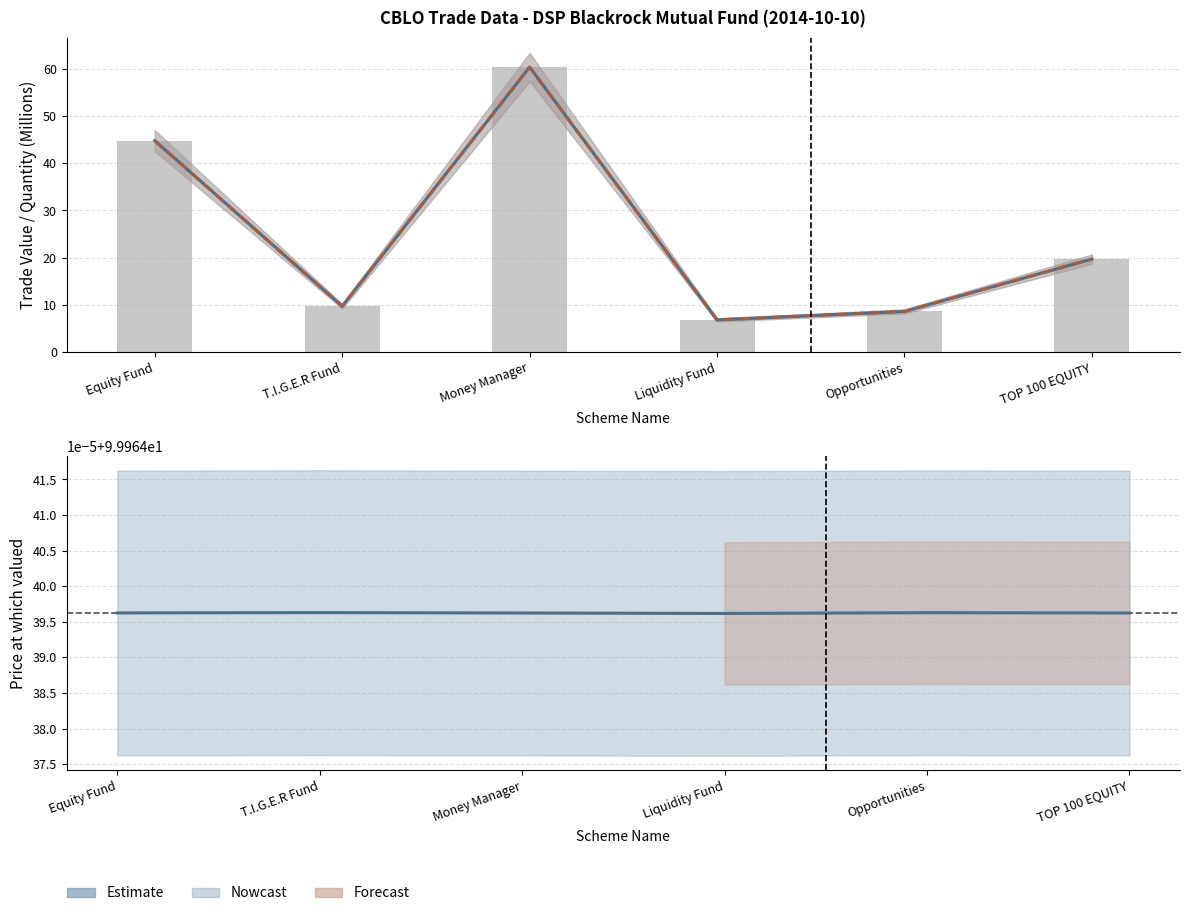

The value of Value of the Trade at TOP 100 EQUITY is 19.7. True or false?

True